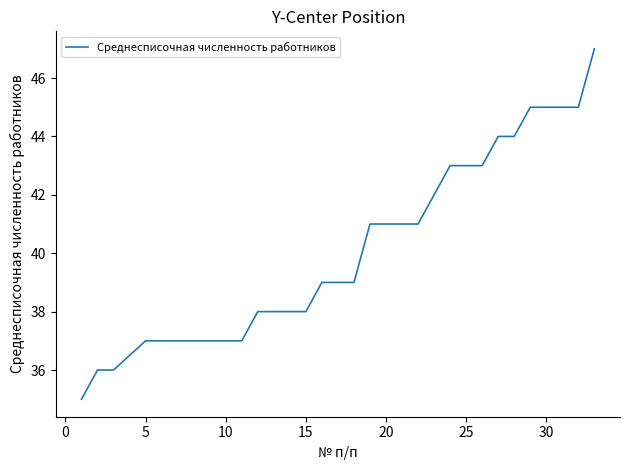

What is the difference between the maximum and minimum values?

12